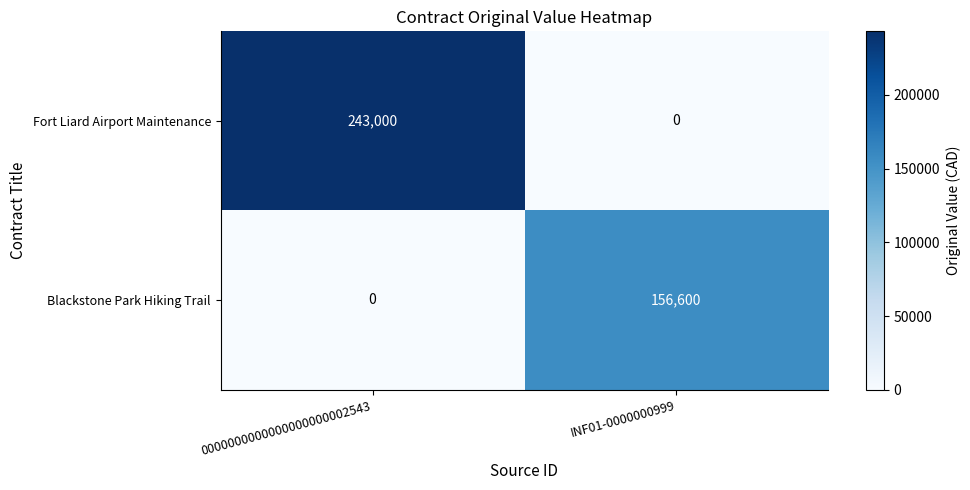

Which series has the widest spread of values?

Fort Liard Airport Maintenance